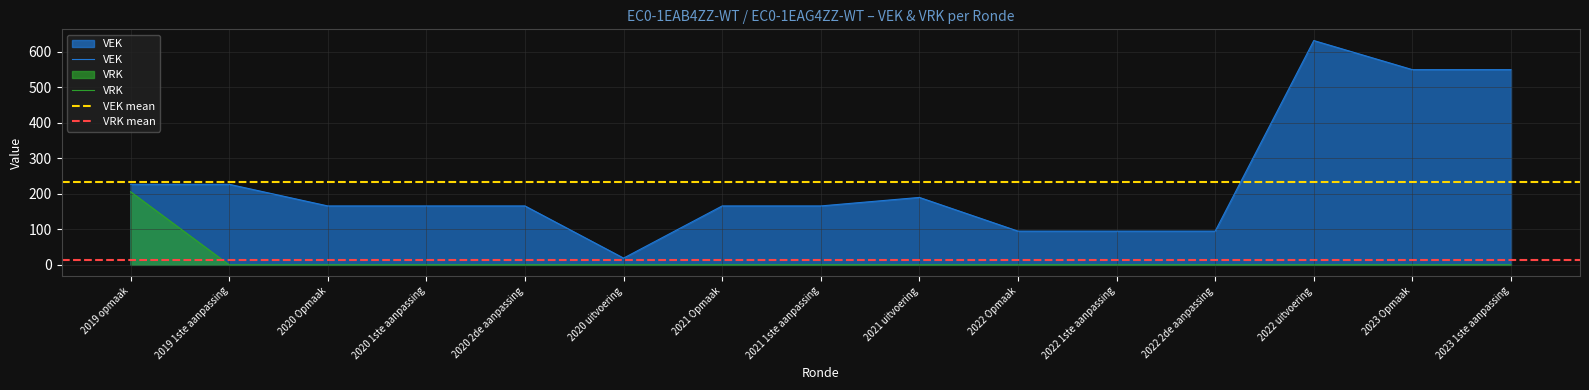

Rank the series by their average value, from lowest to highest.

VRK, VEK